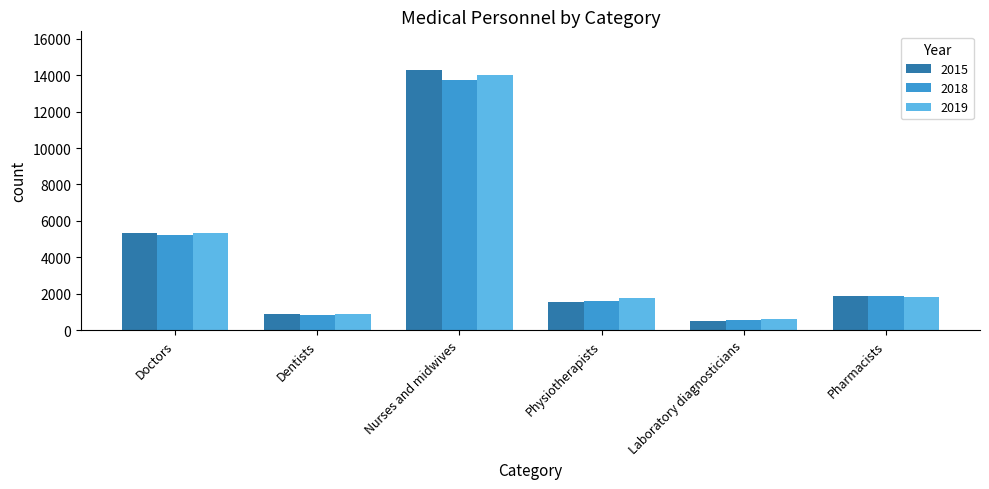

List the series in order of their peak value, highest first.

2015, 2019, 2018